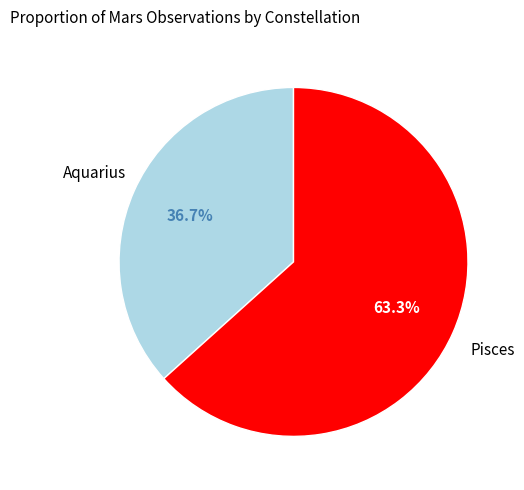

To the nearest percent, what is the average slice percentage?

50%